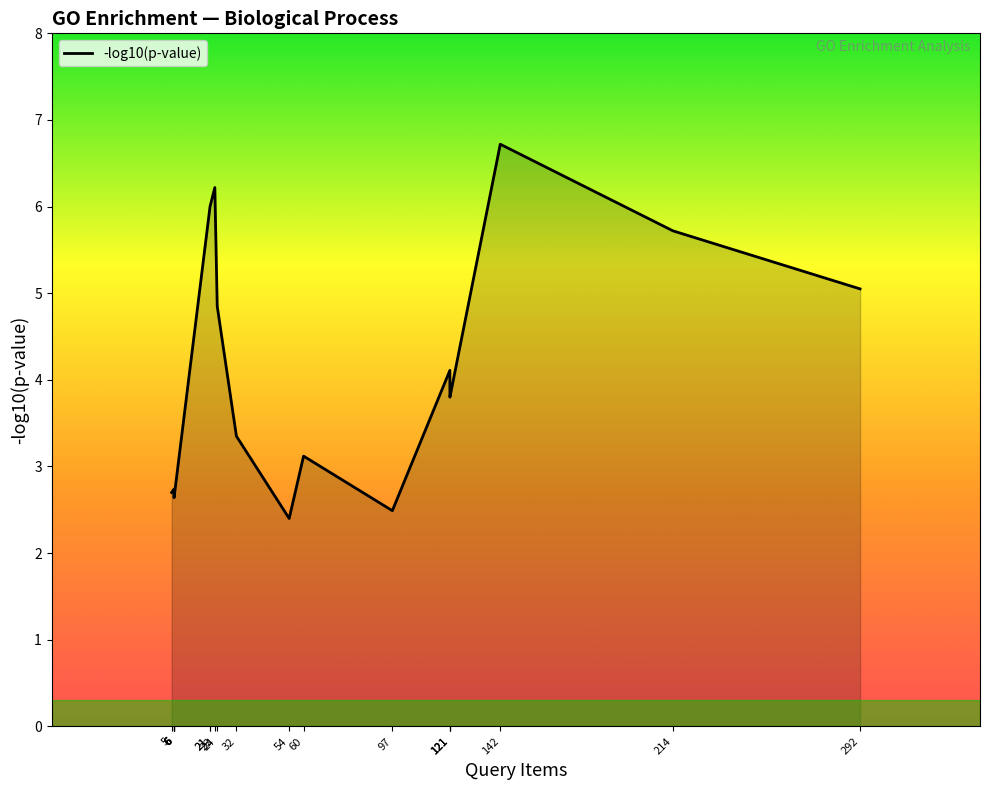

Does the chart have visible grid lines?

No